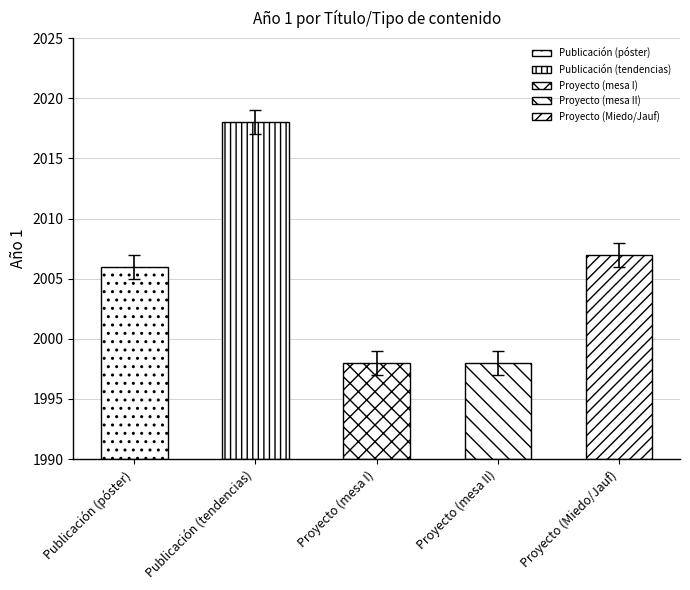

List the labels in order of value, smallest first.

Proyecto (mesa I), Proyecto (mesa II), Publicación (póster), Proyecto (Miedo/Jauf), Publicación (tendencias)